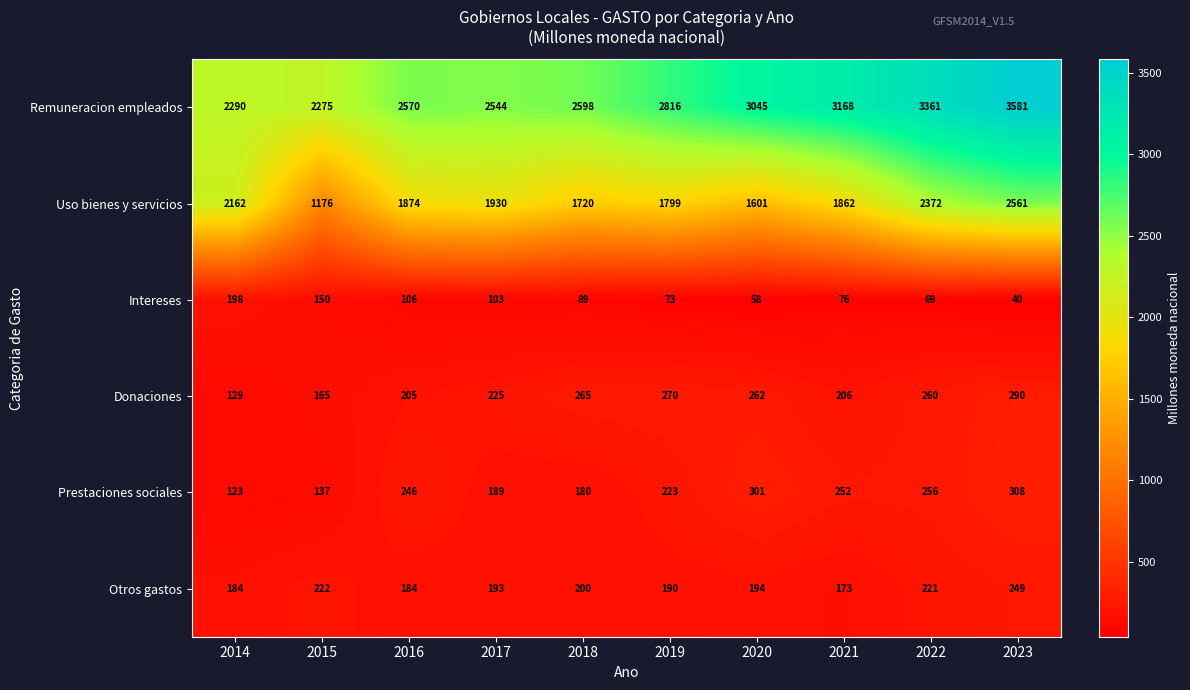

How many series are shown in this chart?

6